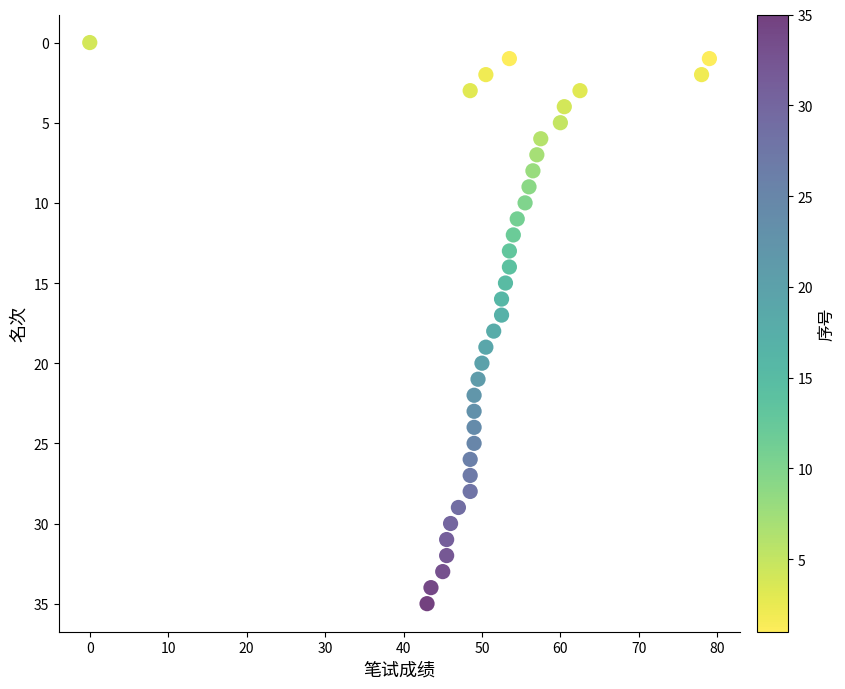

What is the range of Y values (max minus min)?

35